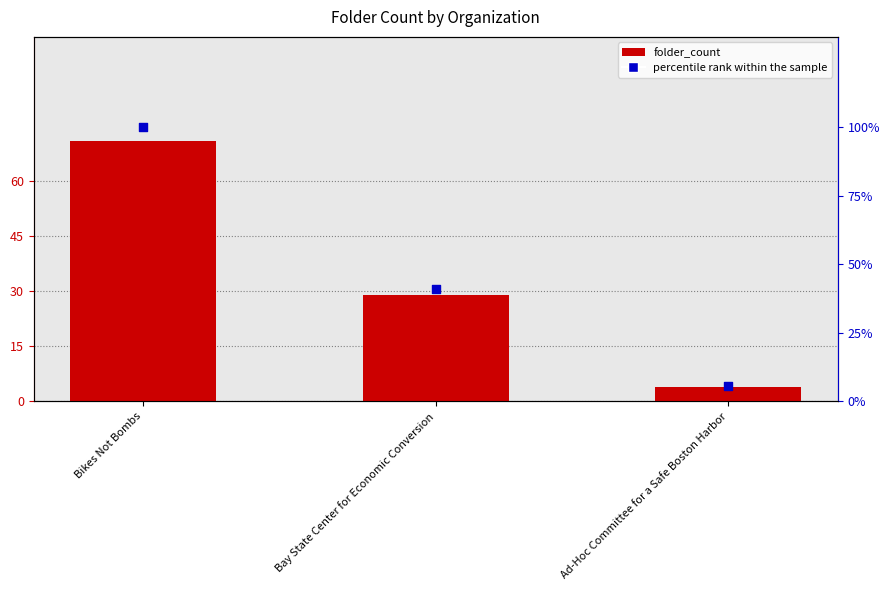

What is the total value across all series at Bay State Center for Economic Conversion?

69.8